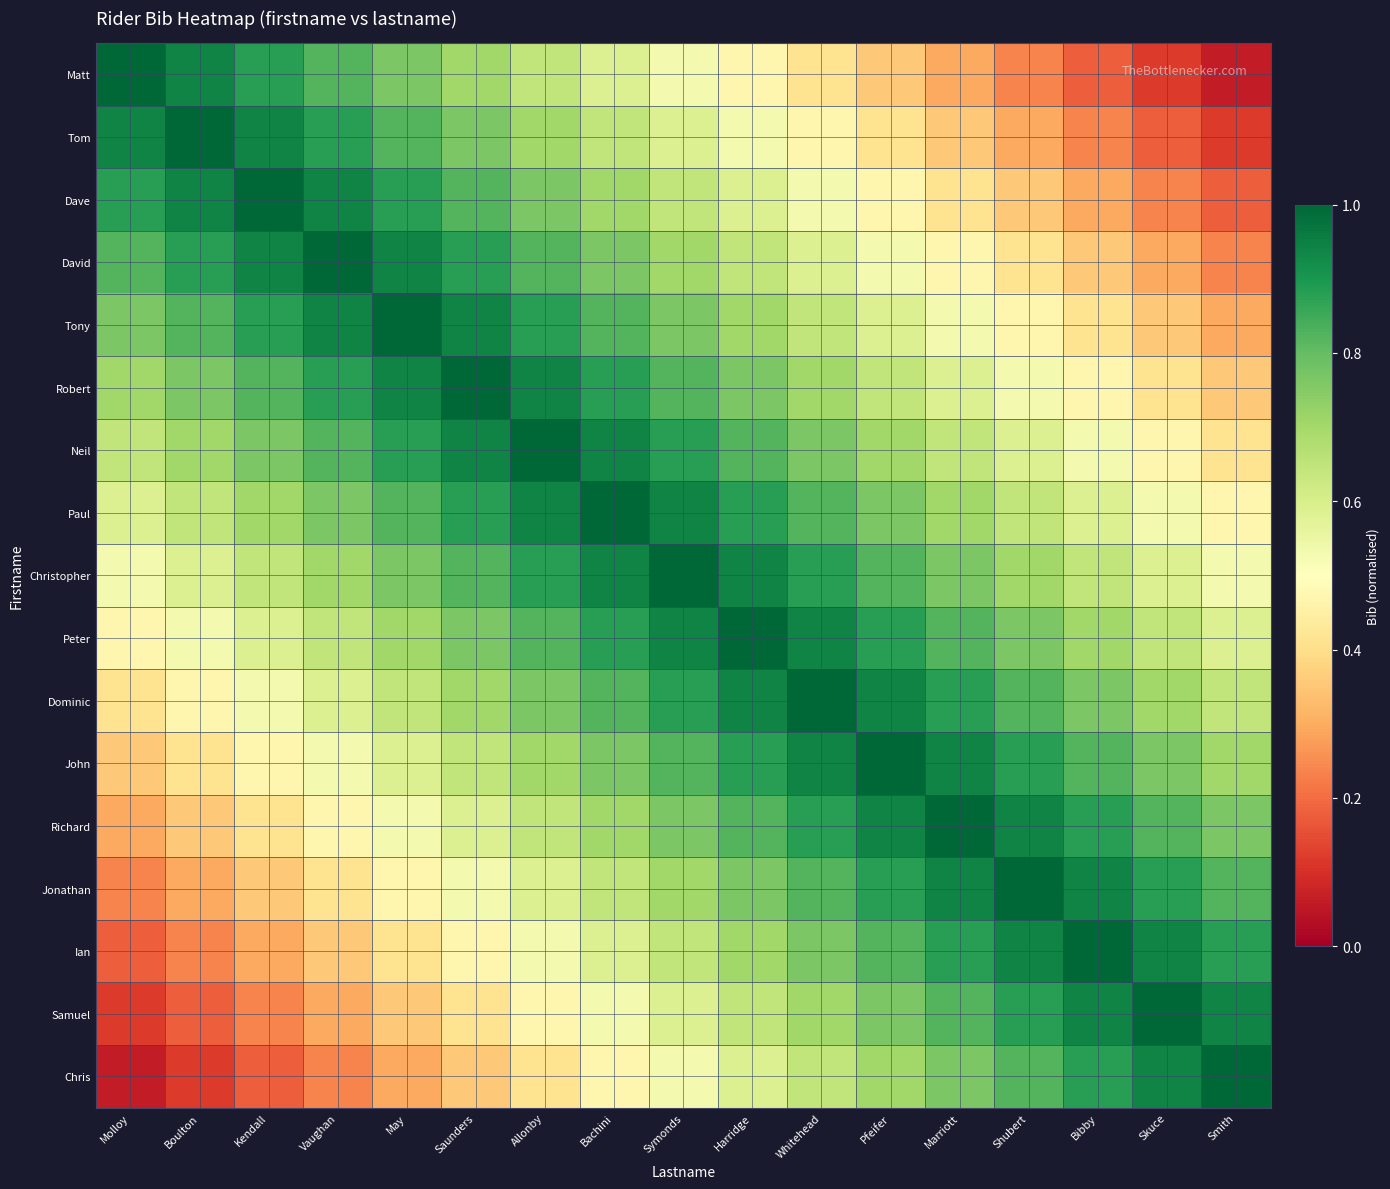

What is the difference between the highest and lowest values at Pfeifer?

0.6